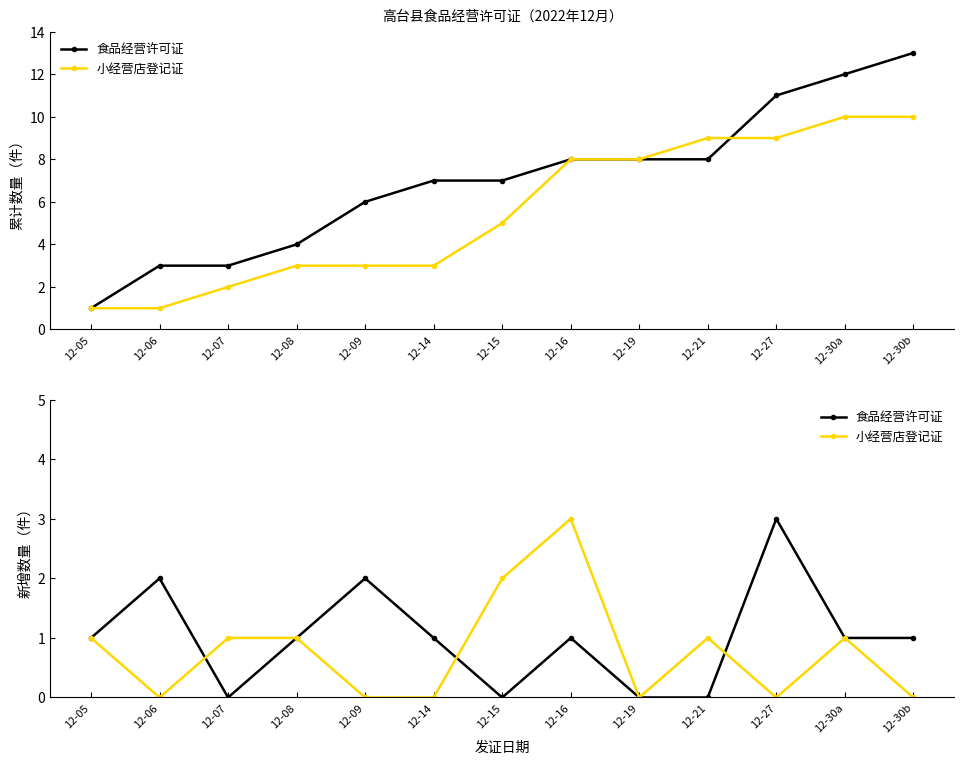

Where does the 食品经营许可证 series first go above 1?

12-06